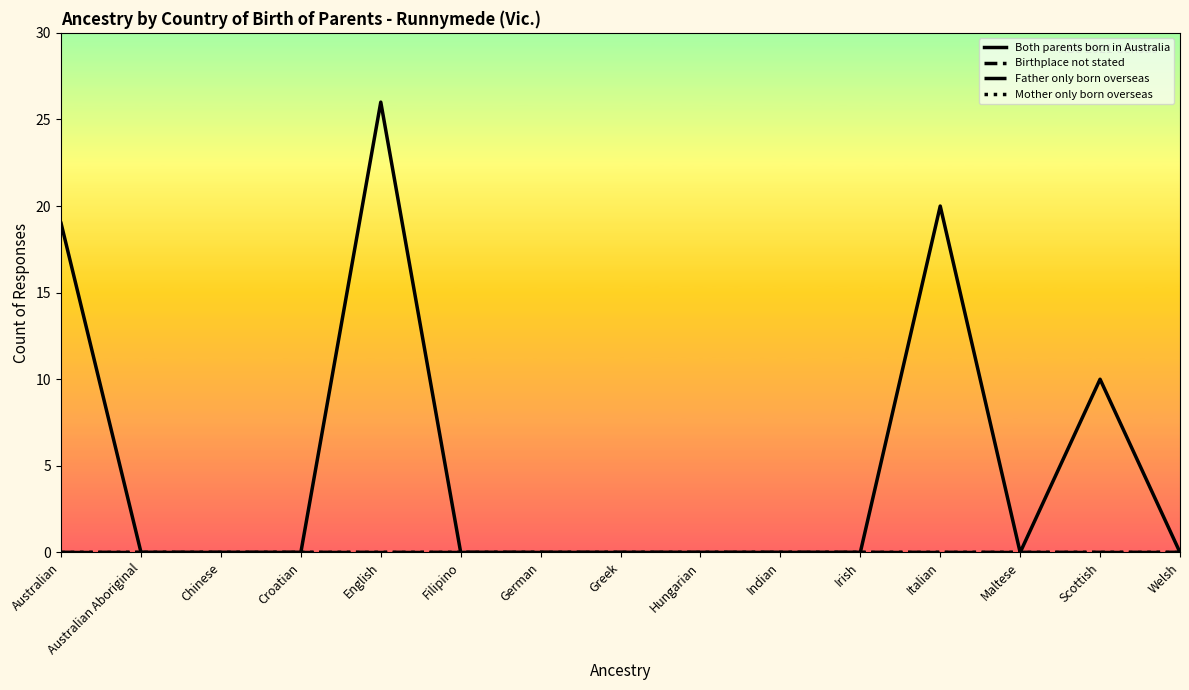

Does the chart have visible grid lines?

No